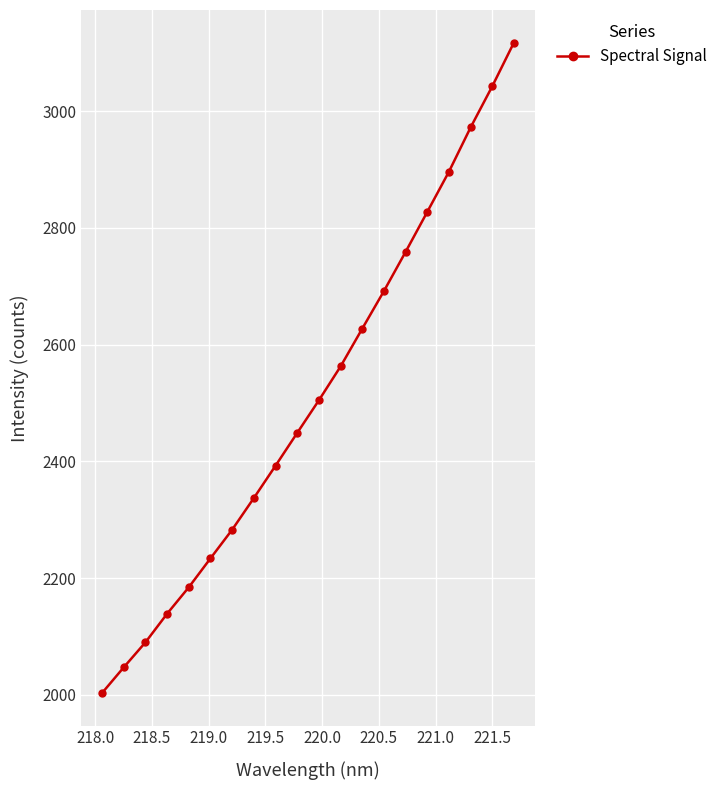

How many lines are shown in the chart?

1